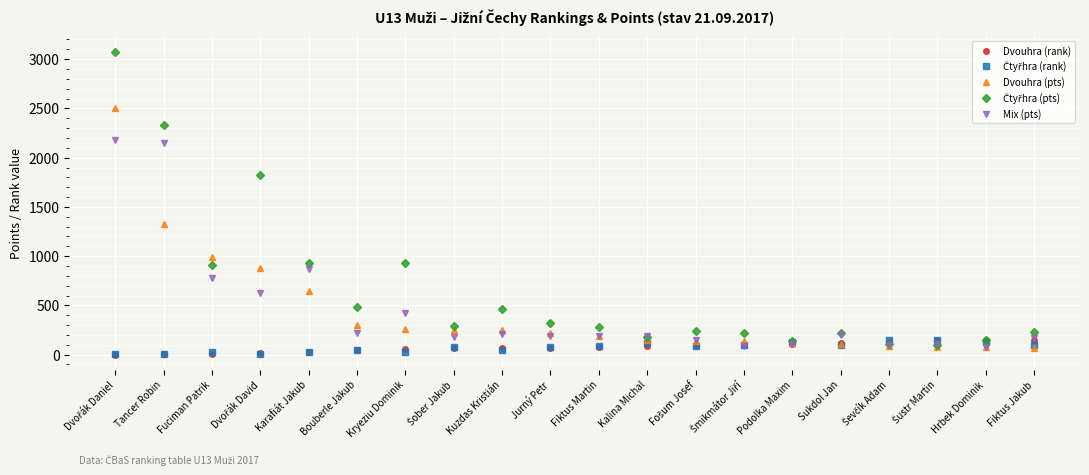

What is the greatest value displayed?

3077